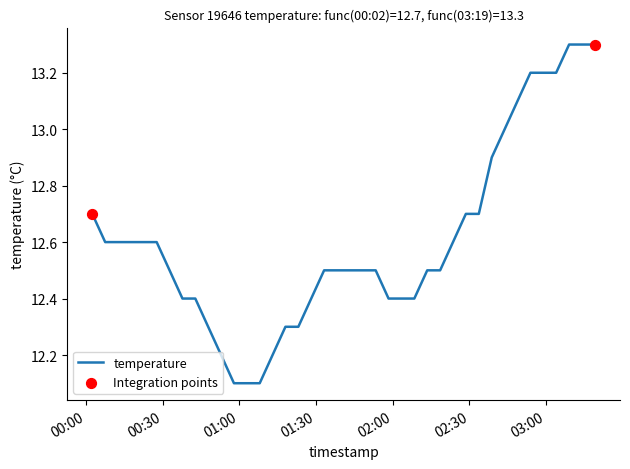

What is the difference between the maximum and minimum values?

1.2